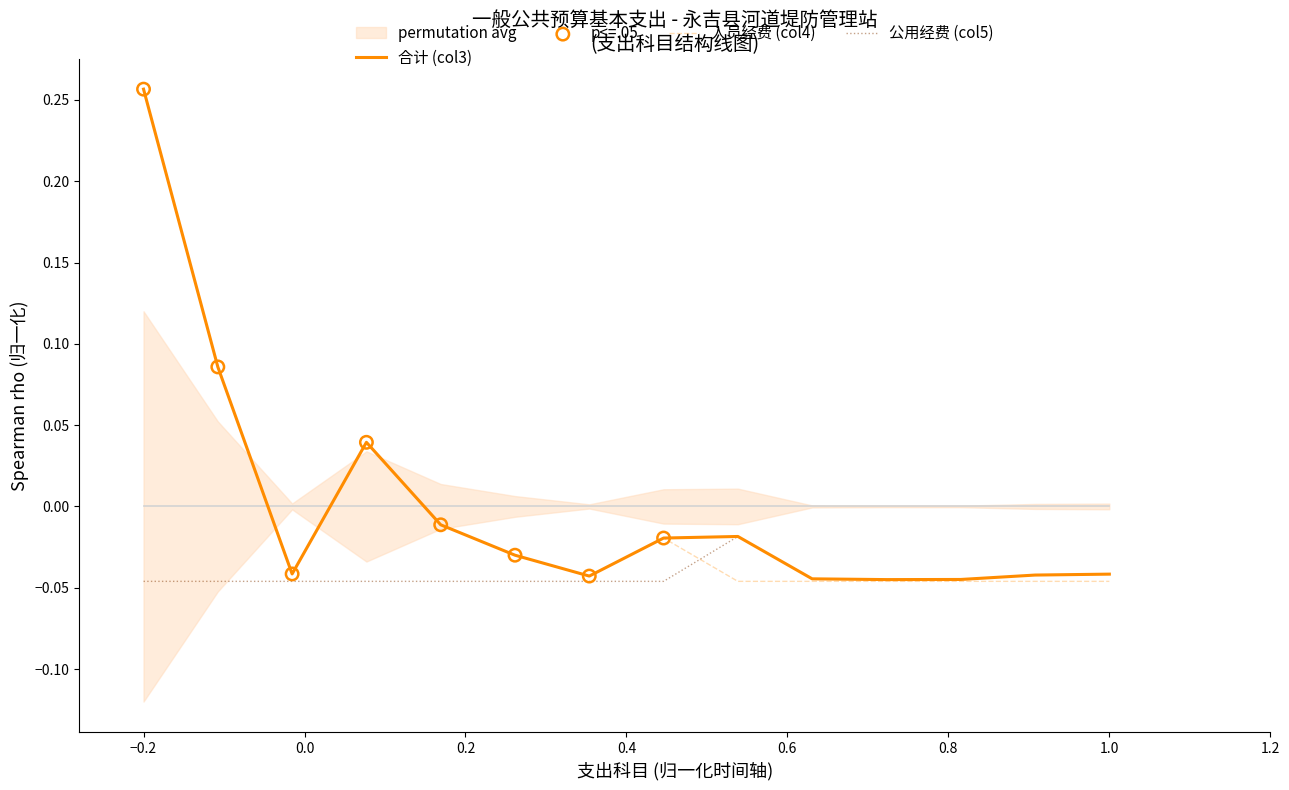

Where does the 人员经费 (col4) series first go above 0?

−0.2